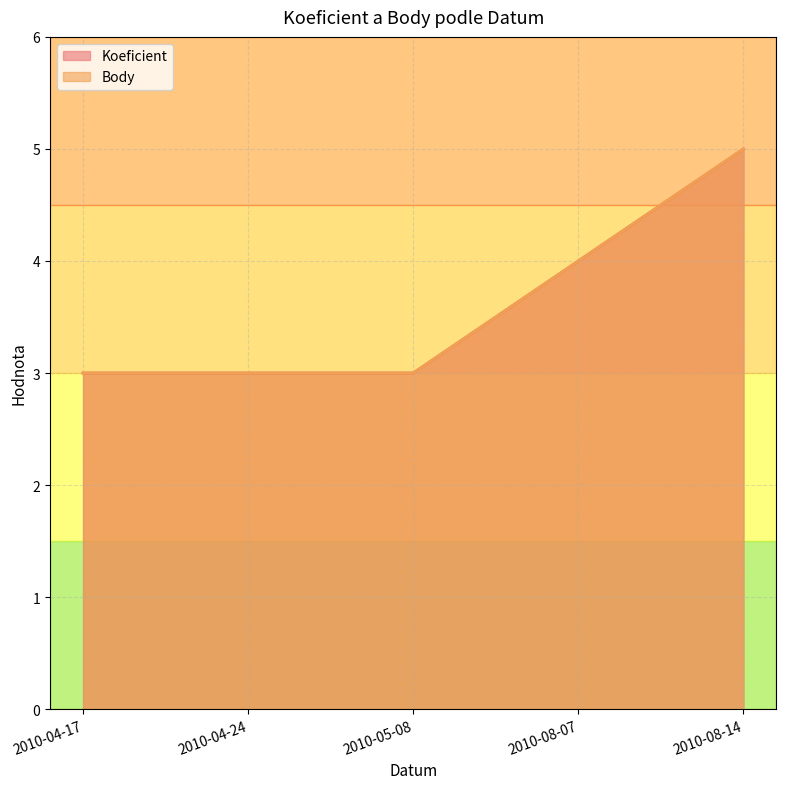

What is the average value of the Body series?

4